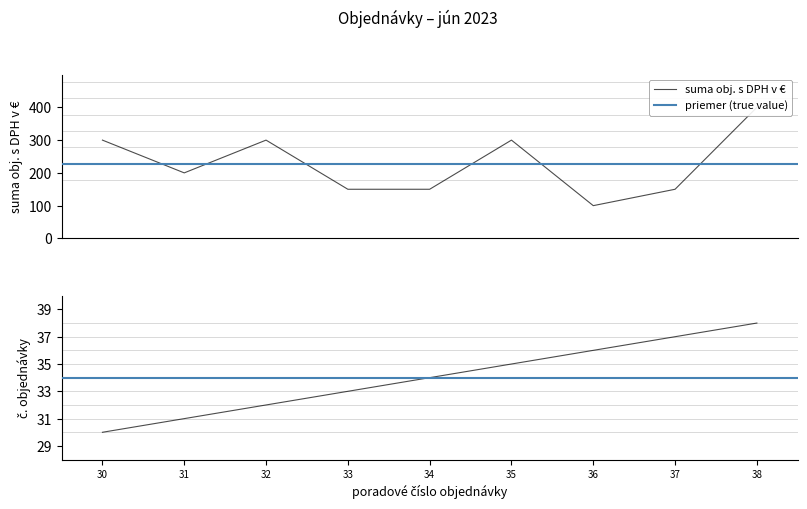

At which label is the value closest to 250?

30